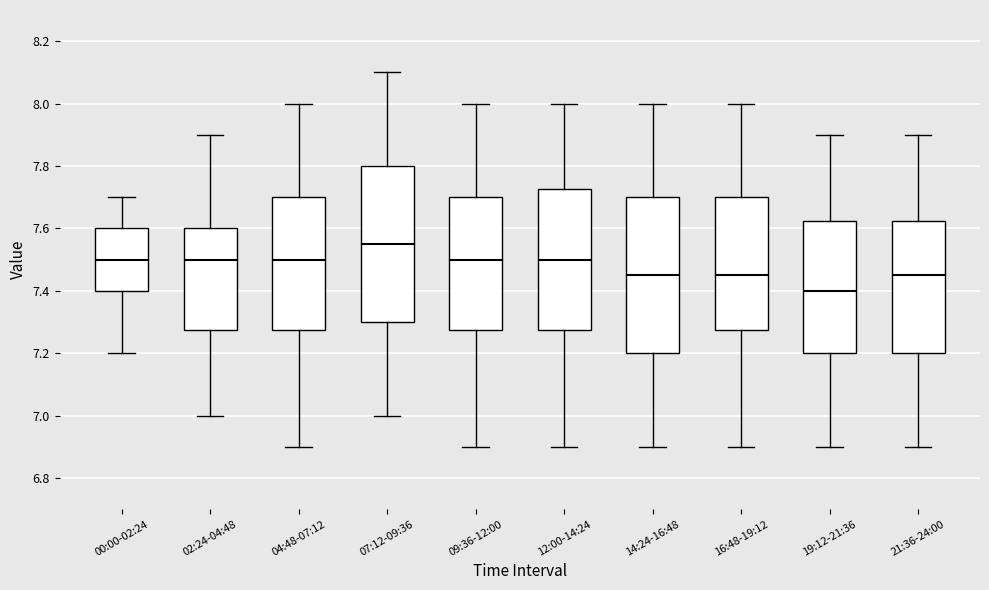

Where does the upper whisker of the box for 00:00-02:24 end on the y-axis? The values are not printed on the chart, so give them approximately, as read against the axis.

7.70